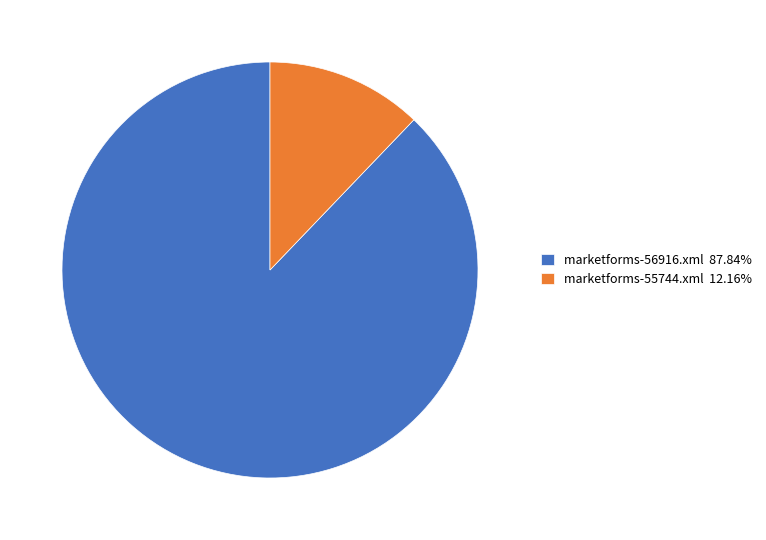

Is it true that marketforms-56916.xml is 88% of the pie?

True